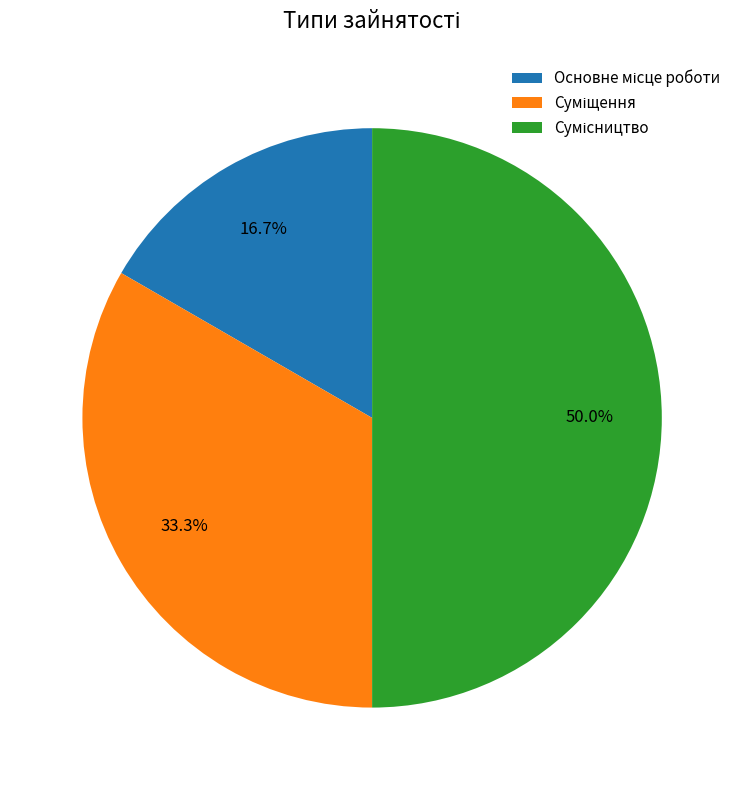

What is the change in value from Суміщення to Сумісництво?

+1